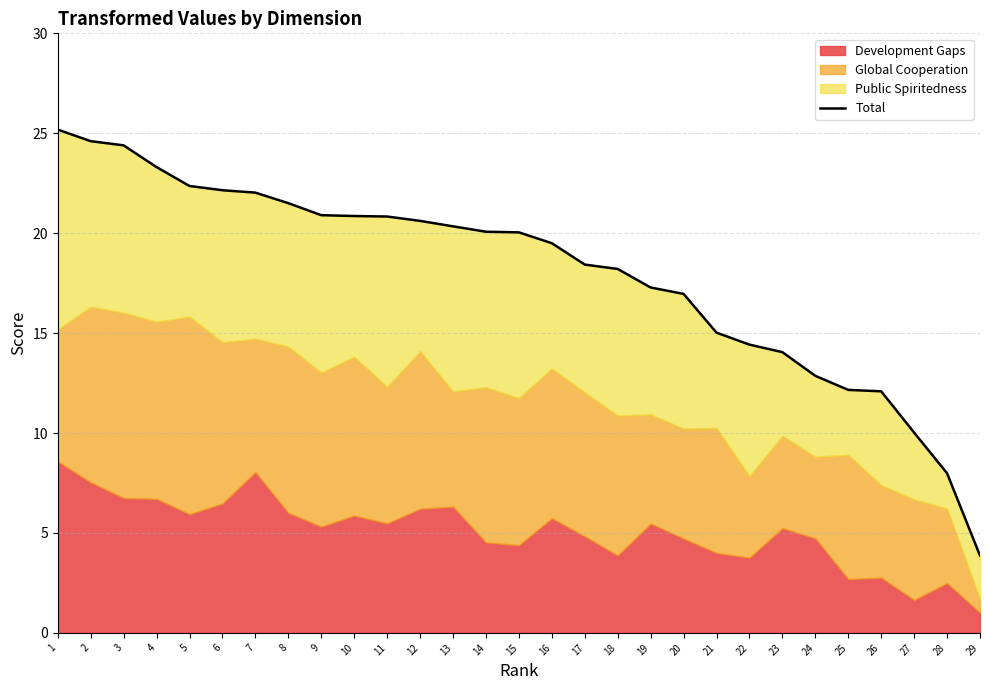

Reading right to left, extract all data points from this chart.

29=3.9	28=8.0	27=10.0	26=12.1	25=12.2	24=12.9	23=14.0	22=14.4	21=15.0	20=17.0	19=17.3	18=18.2	17=18.4	16=19.5	15=20.0	14=20.1	13=20.3	12=20.6	11=20.8	10=20.9	9=20.9	8=21.5	7=22.0	6=22.1	5=22.4	4=23.3	3=24.4	2=24.6	1=25.2